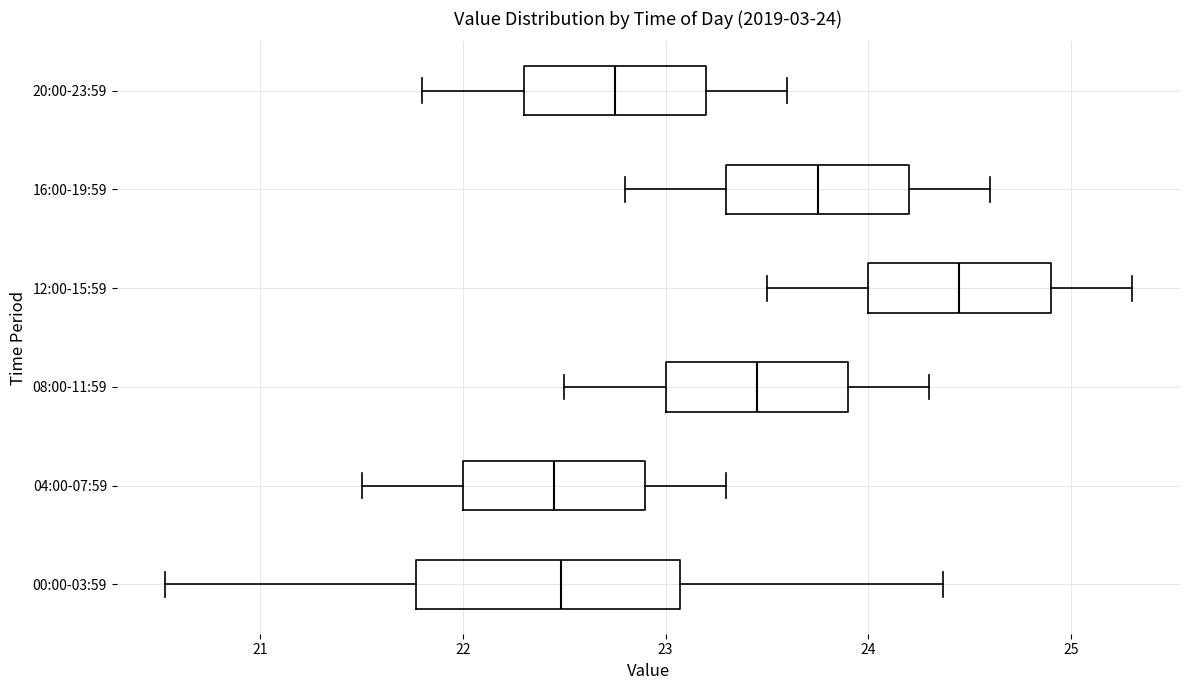

Which box has the furthest to the right median line?

12:00-15:59